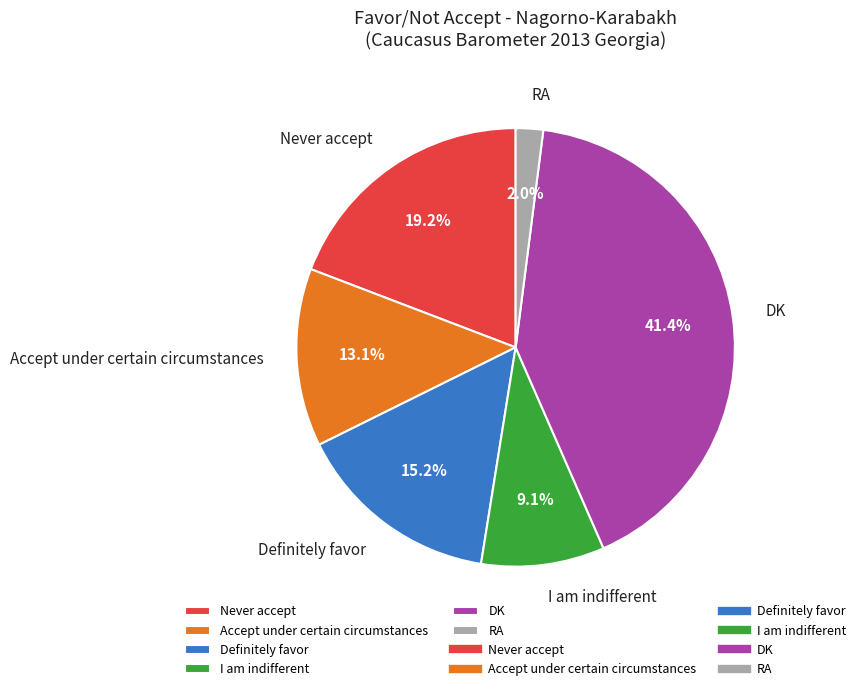

True or false: I am indifferent accounts for 9% of the total.

True